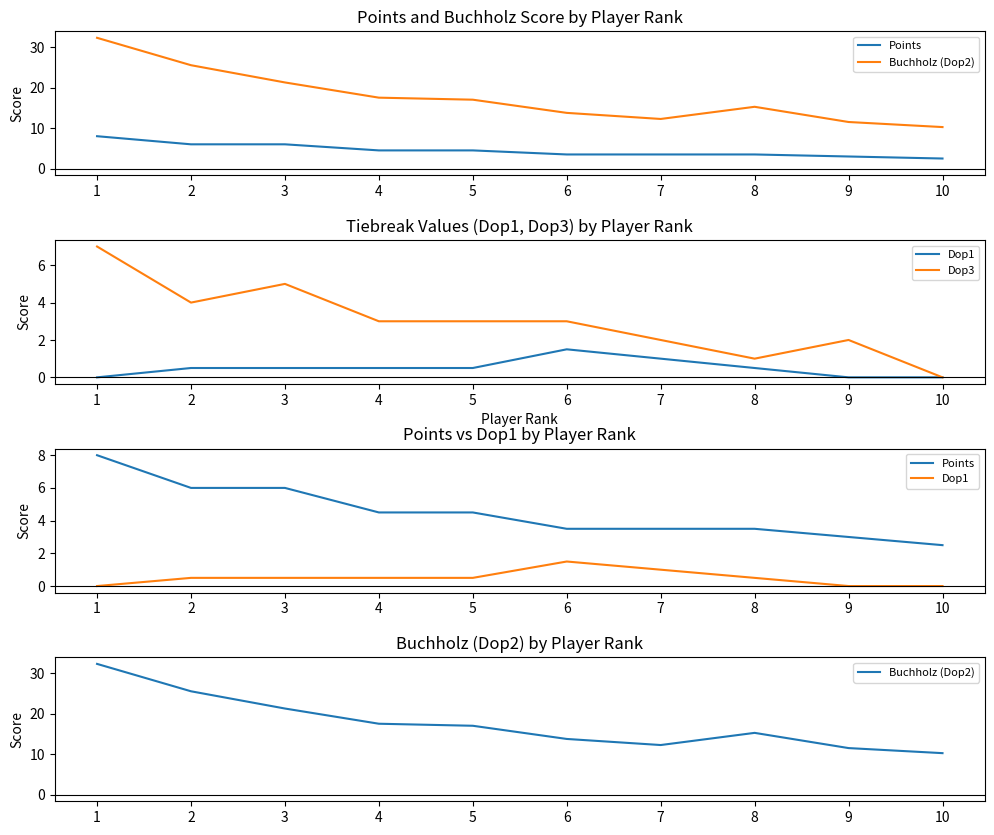

Count the Dop1 values in the range 0 to 1.

9